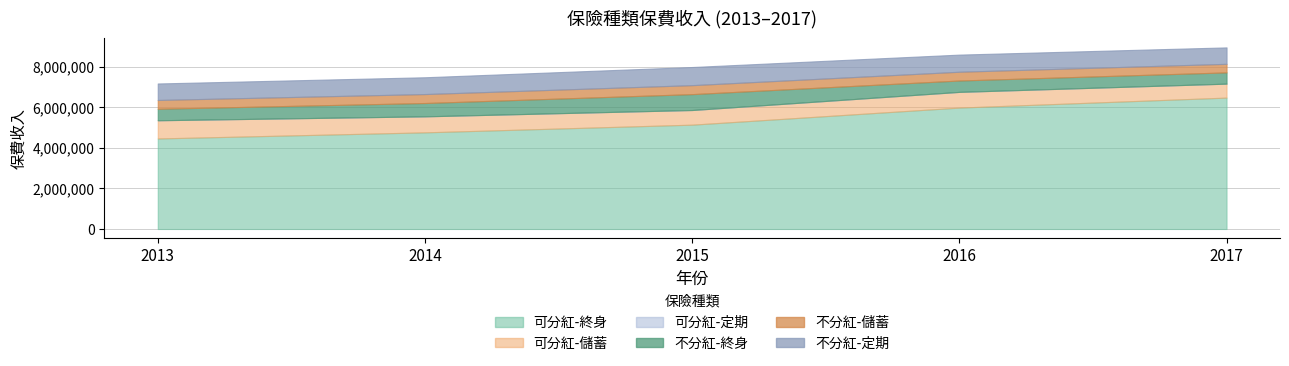

Does the chart have visible grid lines?

Yes